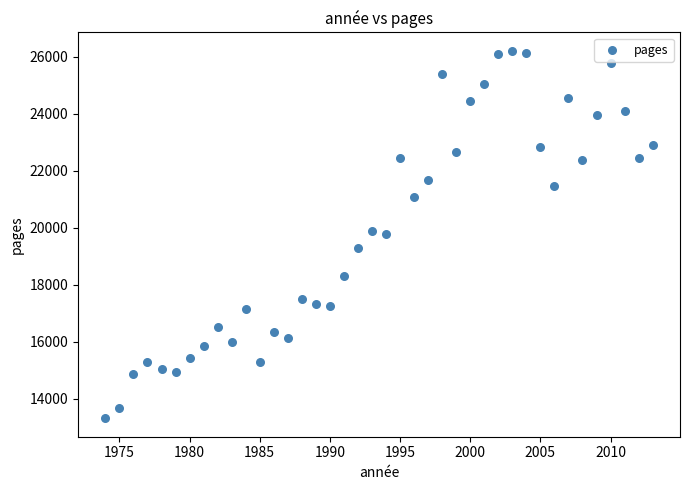

What is the range of Y values (max minus min)?

12902